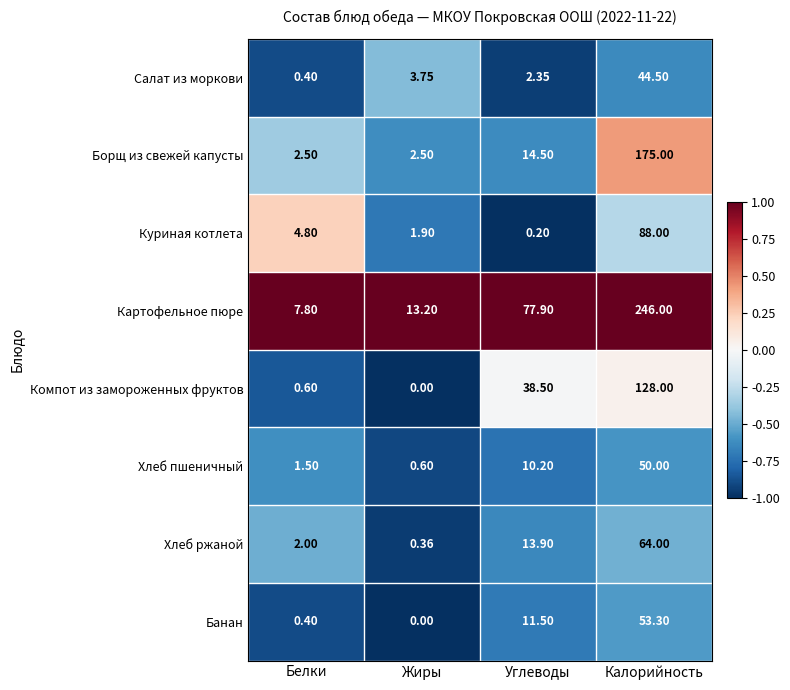

What is the total value across all series at Жиры?

22.3